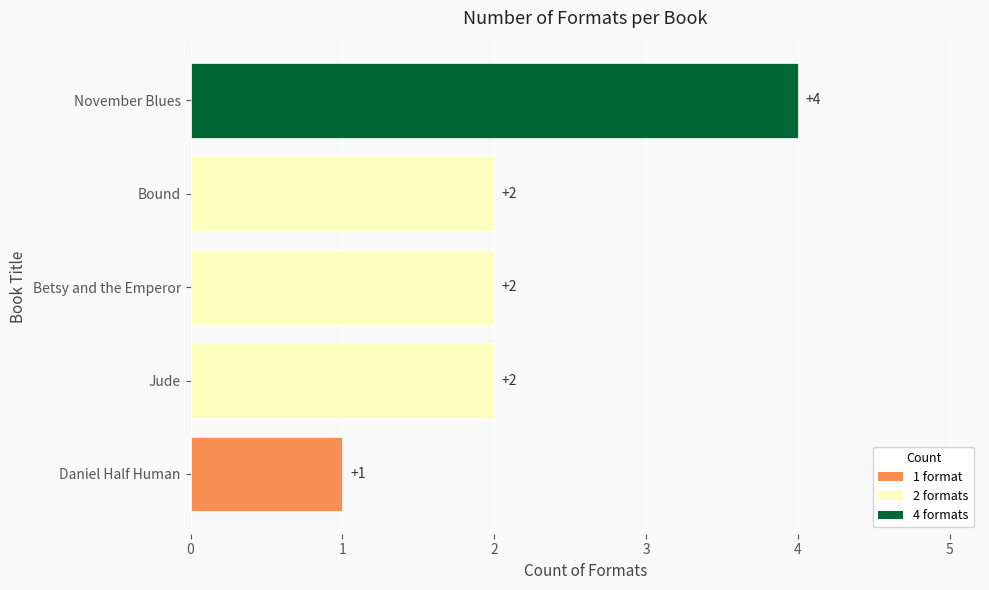

Are the bars grouped side by side (vs. stacked)?

No